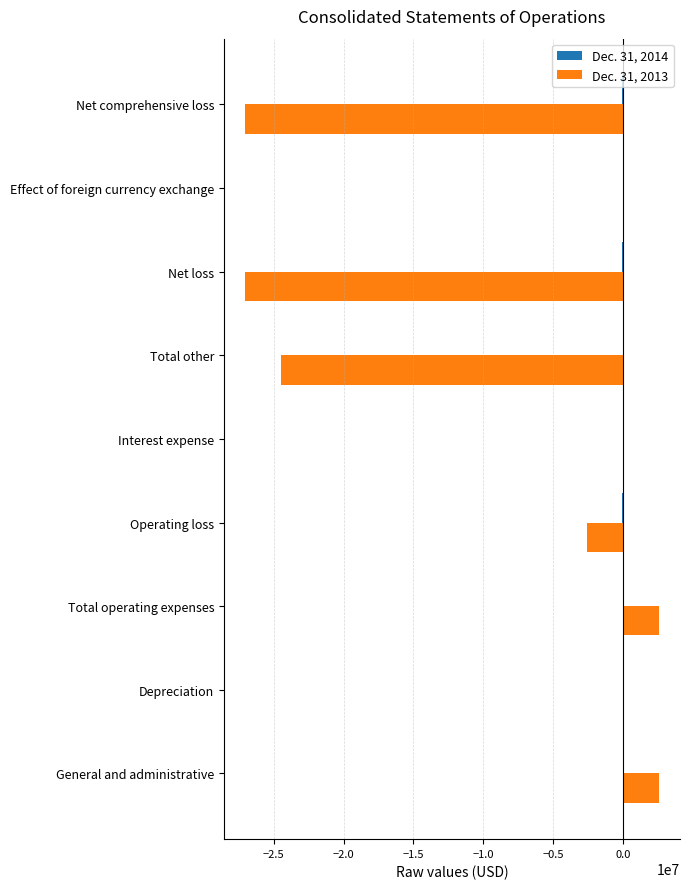

True or false: Dec. 31, 2013 has a value of -27070637 at Net comprehensive loss.

True